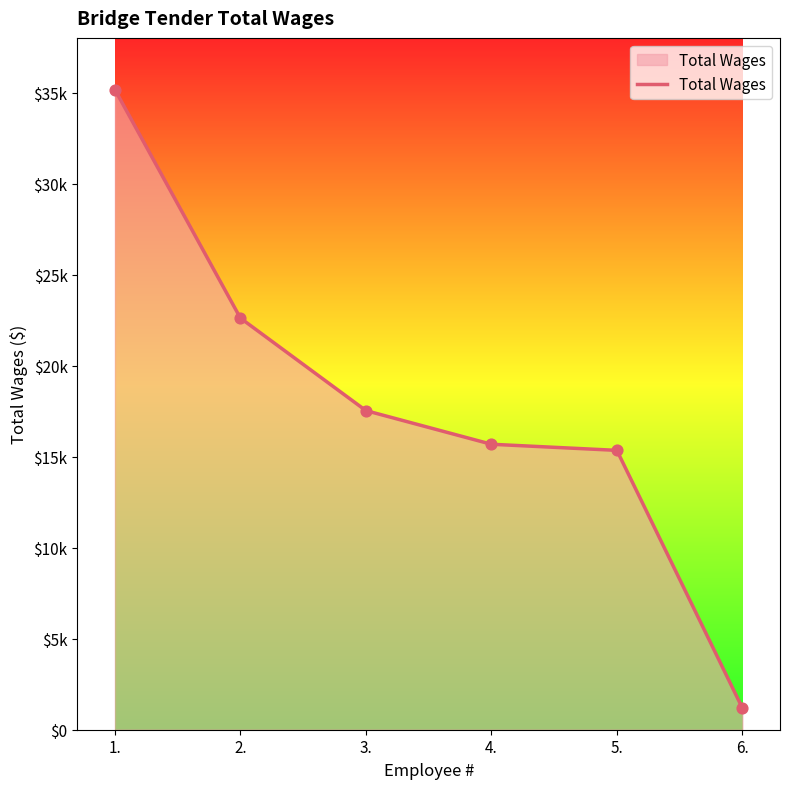

What is the change in value from 3. to 6.?

-16336